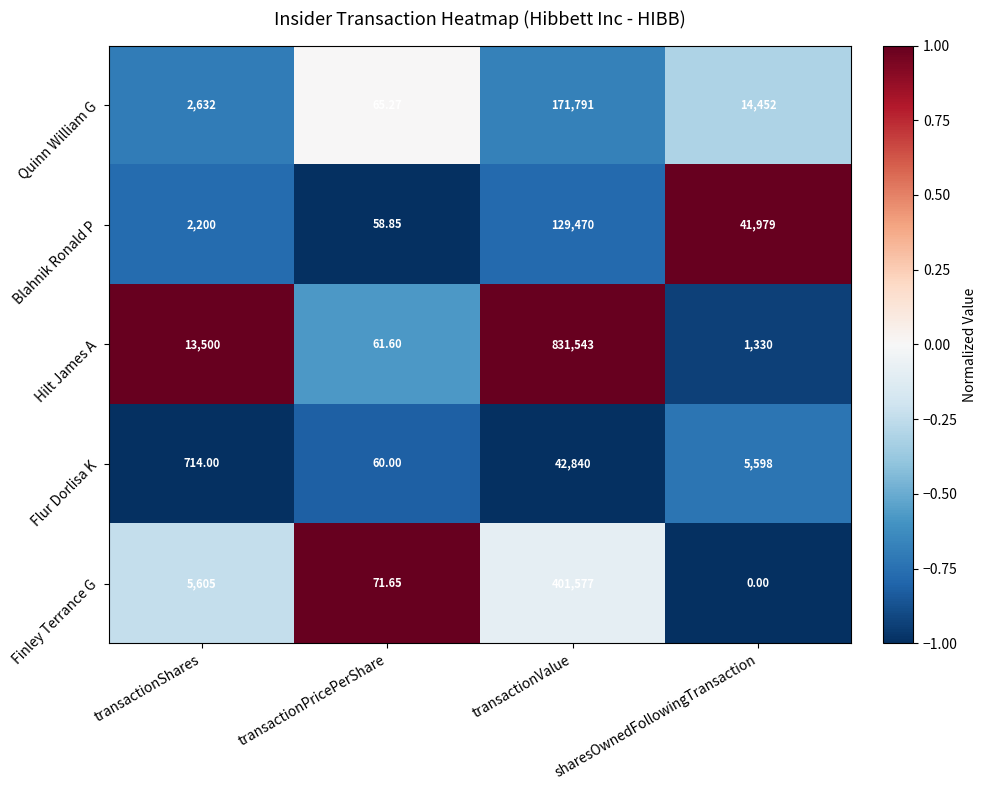

Which series has the largest total across all categories?

Hilt James A